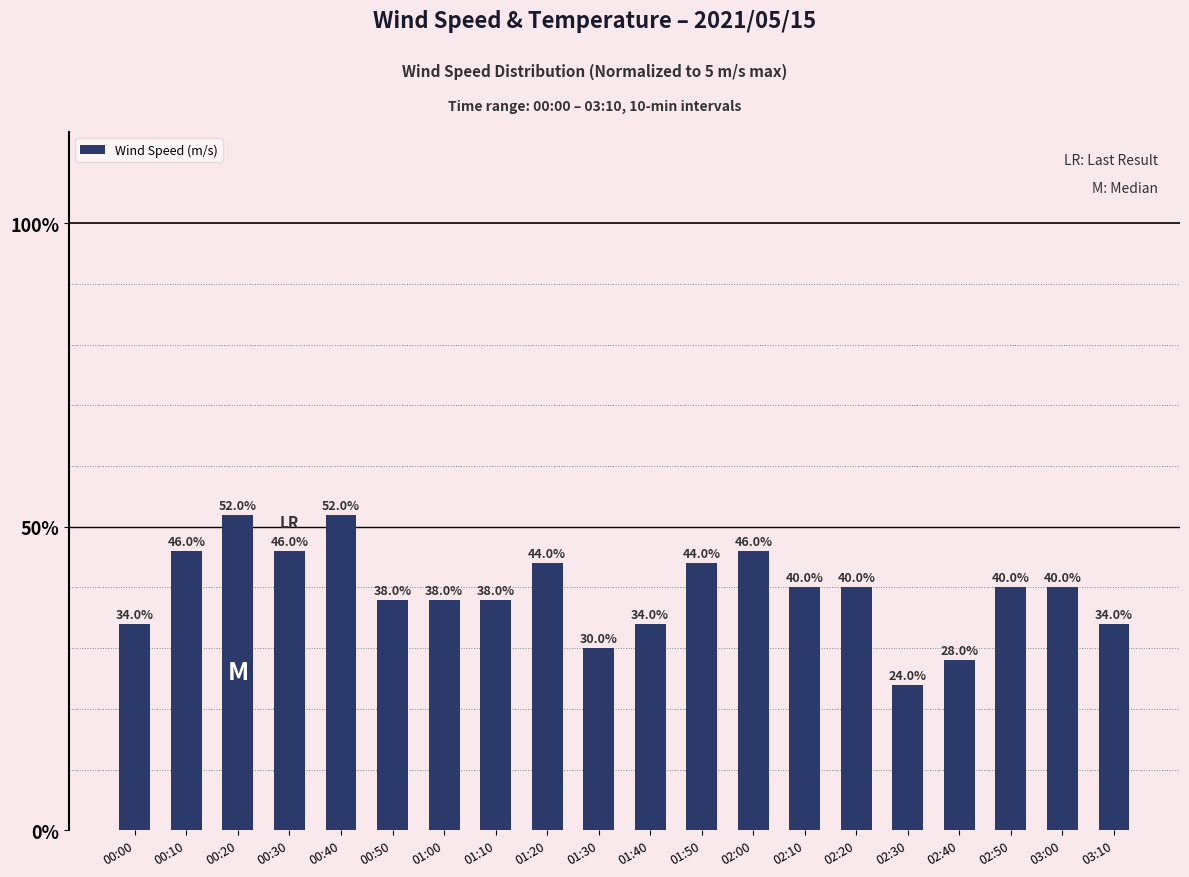

What is the maximum value shown in the chart?

52